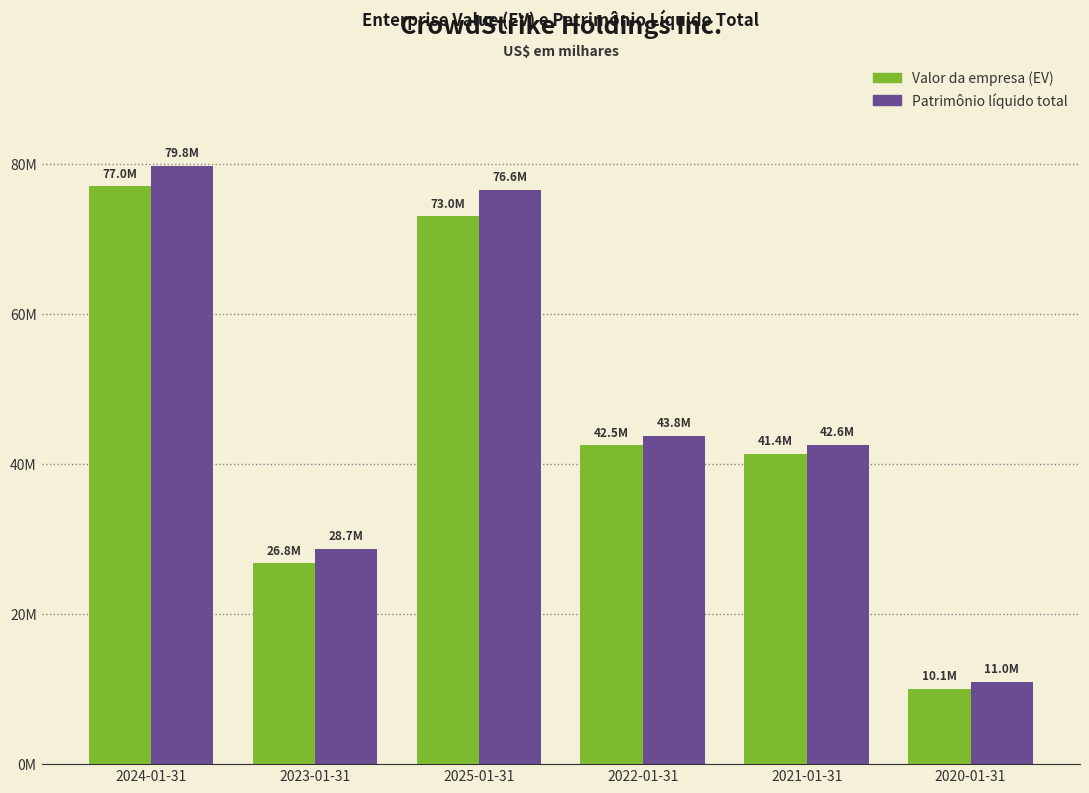

What is the total value across all series at 2025-01-31?

149615900